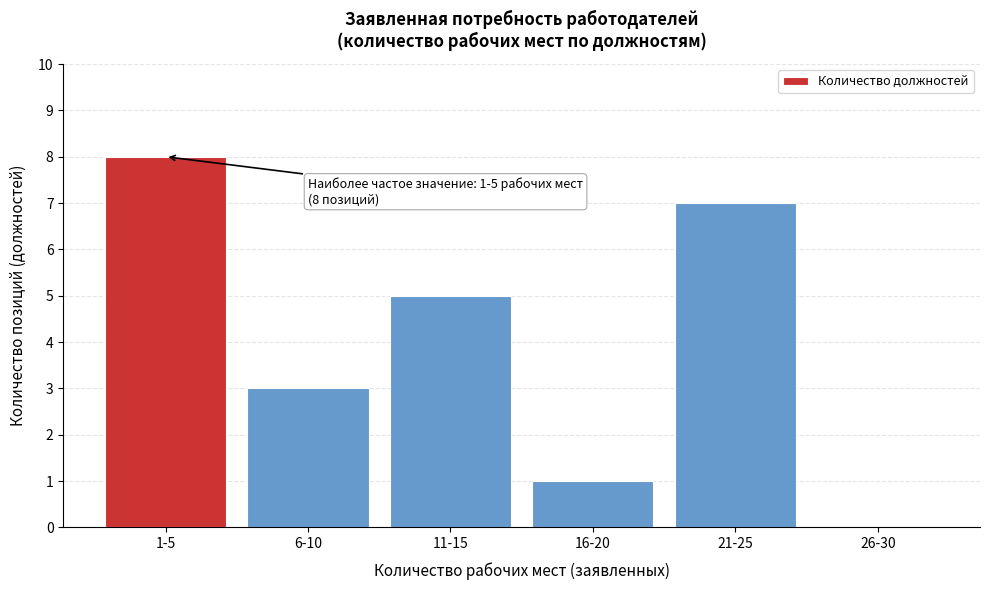

Reading right to left, transcribe all the data shown in this chart.

26-30=0	21-25=7	16-20=1	11-15=5	6-10=3	1-5=8